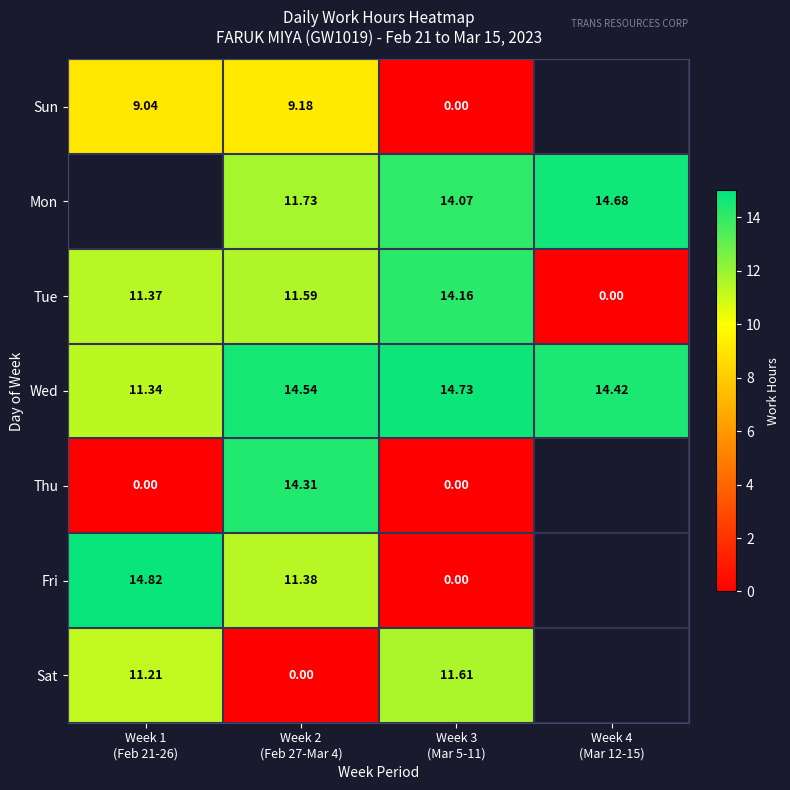

What is the difference between the second highest and minimum values in the Tue series?

11.6